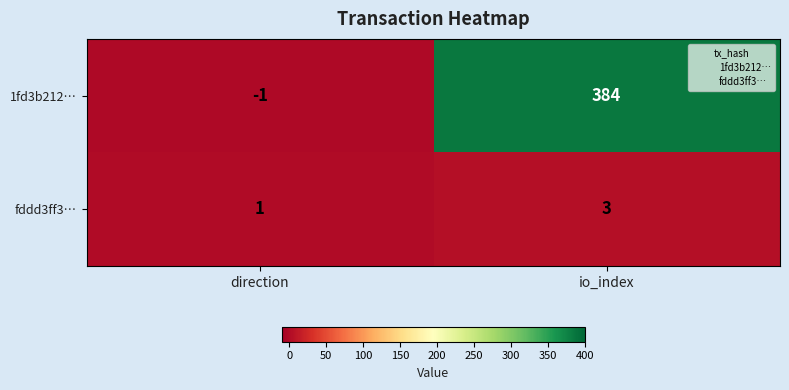

What is the greatest value displayed?

384